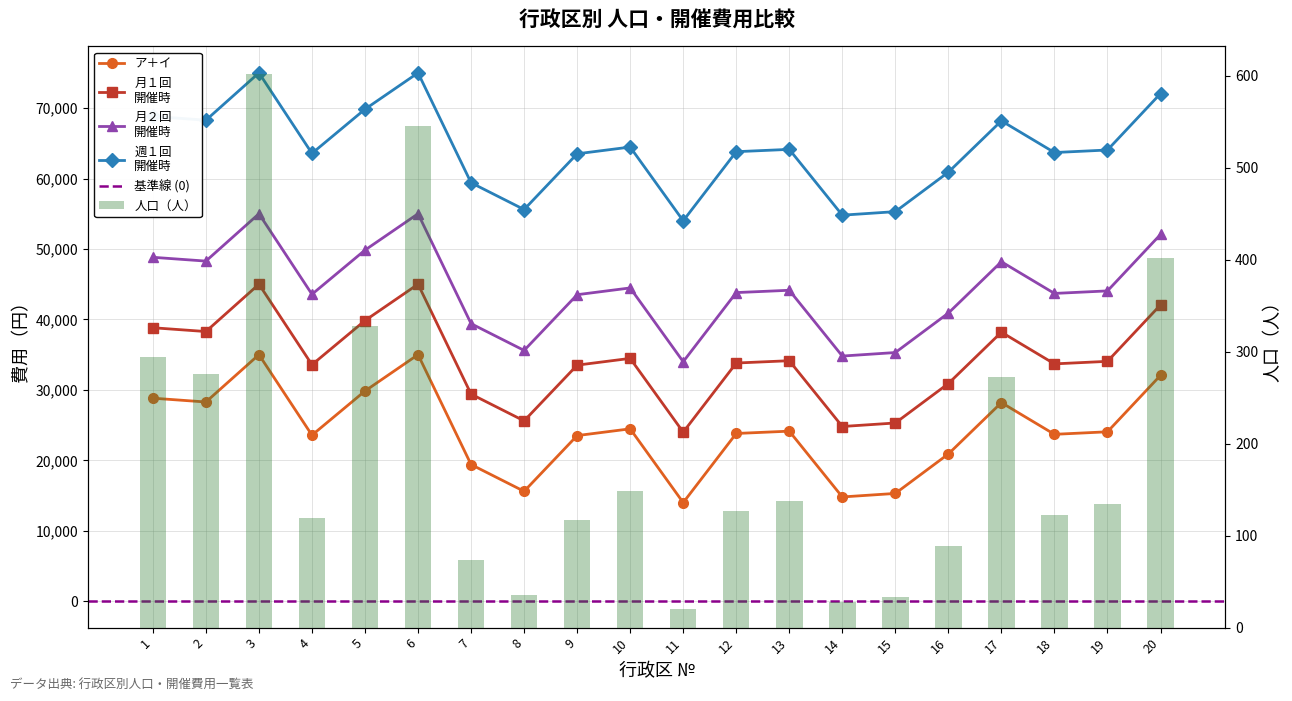

Is it true that 月１回
開催時 equals 38785 at 11?

False